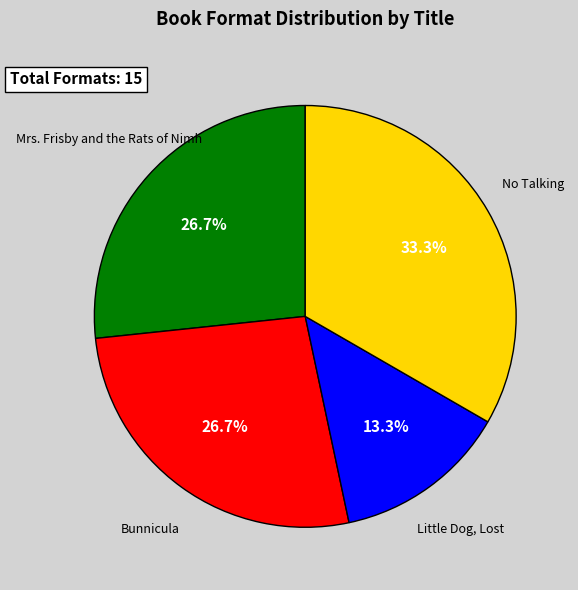

Is it true that Mrs. Frisby and the Rats of Nimh is 20% of the pie?

False